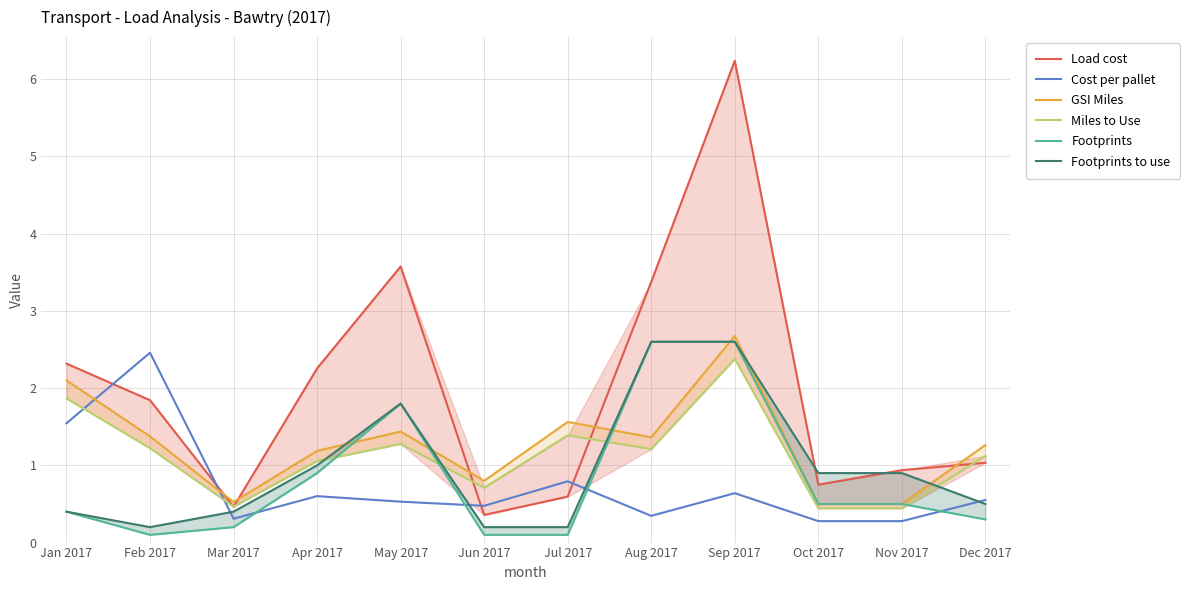

Reading left to right, extract all data points from this chart.

Load cost: 2.3	1.8	0.5	2.3	3.6	0.4	0.6	3.4	6.2	0.8	0.9	1.0
Cost per pallet: 1.5	2.5	0.3	0.6	0.5	0.5	0.8	0.3	0.6	0.3	0.3	0.6
GSI Miles: 2.1	1.4	0.5	1.2	1.4	0.8	1.6	1.4	2.7	0.5	0.5	1.3
Miles to Use: 1.9	1.2	0.5	1.1	1.3	0.7	1.4	1.2	2.4	0.4	0.4	1.1
Footprints: 0.4	0.1	0.2	0.9	1.8	0.1	0.1	2.6	2.6	0.5	0.5	0.3
Footprints to use: 0.4	0.2	0.4	1.0	1.8	0.2	0.2	2.6	2.6	0.9	0.9	0.5